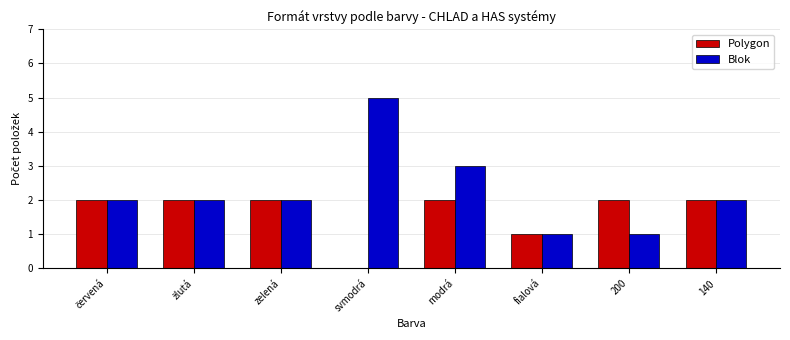

What is the sum of the Blok values at svmodrá and fialová?

6